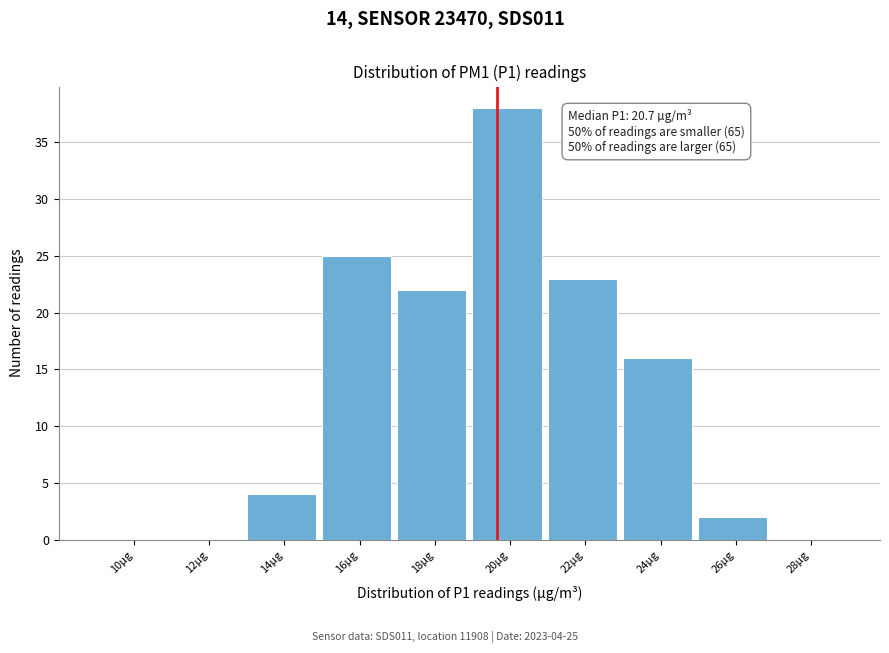

Reading left to right, transcribe all the data shown in this chart.

10µg=0	12µg=0	14µg=4	16µg=25	18µg=22	20µg=38	22µg=23	24µg=16	26µg=2	28µg=0